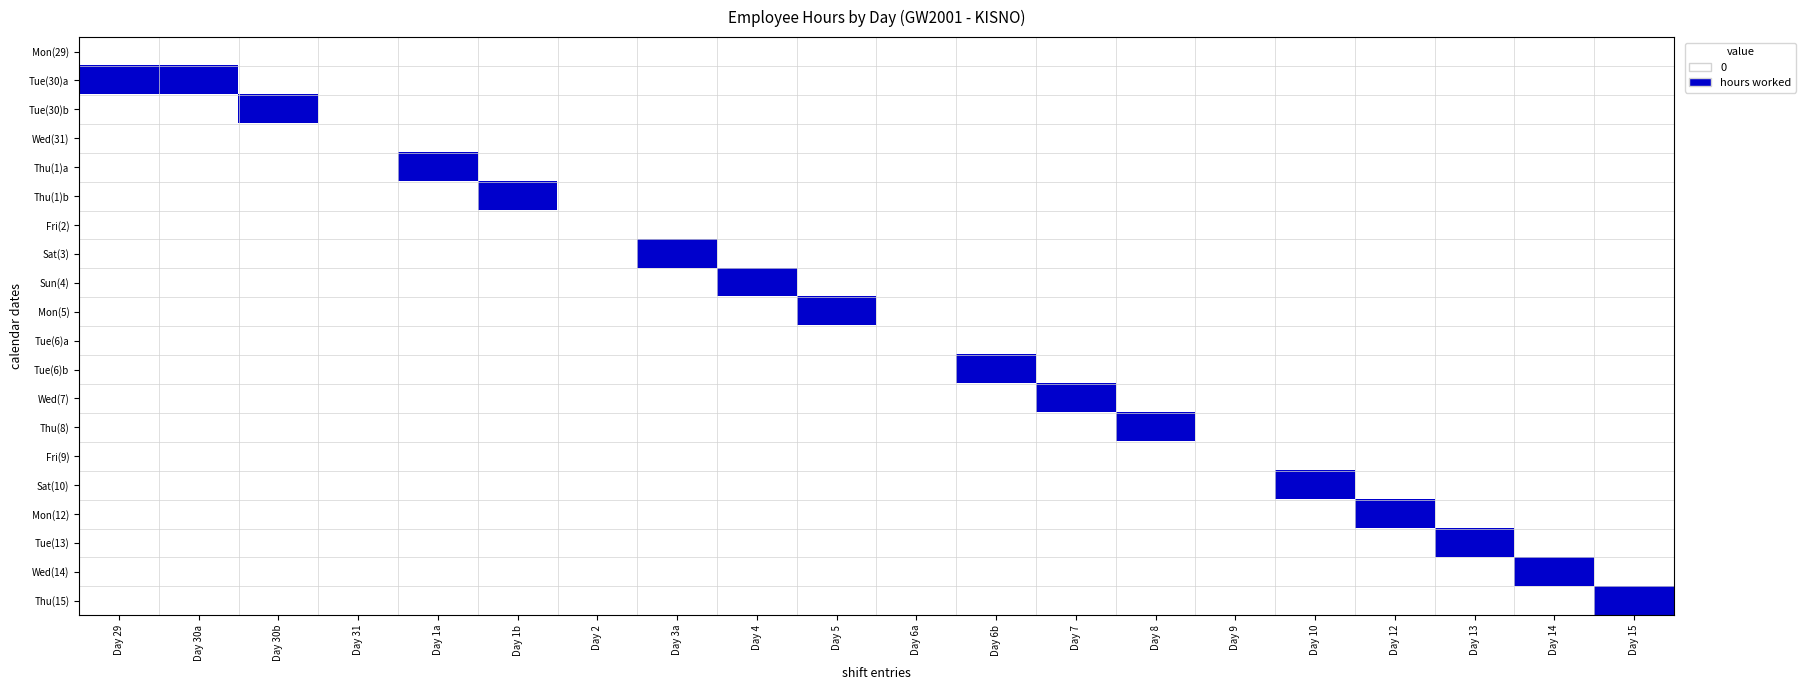

Reading right to left, extract all data points from this chart.

Mon(29): Day 15=0	Day 14=0	Day 13=0	Day 12=0	Day 10=0	Day 9=0	Day 8=0	Day 7=0	Day 6b=0	Day 6a=0	Day 5=0	Day 4=0	Day 3a=0	Day 2=0	Day 1b=0	Day 1a=0	Day 31=0	Day 30b=0	Day 30a=0	Day 29=0
Tue(30)a: Day 15=0	Day 14=0	Day 13=0	Day 12=0	Day 10=0	Day 9=0	Day 8=0	Day 7=0	Day 6b=0	Day 6a=0	Day 5=0	Day 4=0	Day 3a=0	Day 2=0	Day 1b=0	Day 1a=0	Day 31=0	Day 30b=0	Day 30a=1	Day 29=1
Tue(30)b: Day 15=0	Day 14=0	Day 13=0	Day 12=0	Day 10=0	Day 9=0	Day 8=0	Day 7=0	Day 6b=0	Day 6a=0	Day 5=0	Day 4=0	Day 3a=0	Day 2=0	Day 1b=0	Day 1a=0	Day 31=0	Day 30b=1	Day 30a=0	Day 29=0
Wed(31): Day 15=0	Day 14=0	Day 13=0	Day 12=0	Day 10=0	Day 9=0	Day 8=0	Day 7=0	Day 6b=0	Day 6a=0	Day 5=0	Day 4=0	Day 3a=0	Day 2=0	Day 1b=0	Day 1a=0	Day 31=0	Day 30b=0	Day 30a=0	Day 29=0
Thu(1)a: Day 15=0	Day 14=0	Day 13=0	Day 12=0	Day 10=0	Day 9=0	Day 8=0	Day 7=0	Day 6b=0	Day 6a=0	Day 5=0	Day 4=0	Day 3a=0	Day 2=0	Day 1b=0	Day 1a=1	Day 31=0	Day 30b=0	Day 30a=0	Day 29=0
Thu(1)b: Day 15=0	Day 14=0	Day 13=0	Day 12=0	Day 10=0	Day 9=0	Day 8=0	Day 7=0	Day 6b=0	Day 6a=0	Day 5=0	Day 4=0	Day 3a=0	Day 2=0	Day 1b=1	Day 1a=0	Day 31=0	Day 30b=0	Day 30a=0	Day 29=0
Fri(2): Day 15=0	Day 14=0	Day 13=0	Day 12=0	Day 10=0	Day 9=0	Day 8=0	Day 7=0	Day 6b=0	Day 6a=0	Day 5=0	Day 4=0	Day 3a=0	Day 2=0	Day 1b=0	Day 1a=0	Day 31=0	Day 30b=0	Day 30a=0	Day 29=0
Sat(3): Day 15=0	Day 14=0	Day 13=0	Day 12=0	Day 10=0	Day 9=0	Day 8=0	Day 7=0	Day 6b=0	Day 6a=0	Day 5=0	Day 4=0	Day 3a=1	Day 2=0	Day 1b=0	Day 1a=0	Day 31=0	Day 30b=0	Day 30a=0	Day 29=0
Sun(4): Day 15=0	Day 14=0	Day 13=0	Day 12=0	Day 10=0	Day 9=0	Day 8=0	Day 7=0	Day 6b=0	Day 6a=0	Day 5=0	Day 4=1	Day 3a=0	Day 2=0	Day 1b=0	Day 1a=0	Day 31=0	Day 30b=0	Day 30a=0	Day 29=0
Mon(5): Day 15=0	Day 14=0	Day 13=0	Day 12=0	Day 10=0	Day 9=0	Day 8=0	Day 7=0	Day 6b=0	Day 6a=0	Day 5=1	Day 4=0	Day 3a=0	Day 2=0	Day 1b=0	Day 1a=0	Day 31=0	Day 30b=0	Day 30a=0	Day 29=0
Tue(6)a: Day 15=0	Day 14=0	Day 13=0	Day 12=0	Day 10=0	Day 9=0	Day 8=0	Day 7=0	Day 6b=0	Day 6a=0	Day 5=0	Day 4=0	Day 3a=0	Day 2=0	Day 1b=0	Day 1a=0	Day 31=0	Day 30b=0	Day 30a=0	Day 29=0
Tue(6)b: Day 15=0	Day 14=0	Day 13=0	Day 12=0	Day 10=0	Day 9=0	Day 8=0	Day 7=0	Day 6b=1	Day 6a=0	Day 5=0	Day 4=0	Day 3a=0	Day 2=0	Day 1b=0	Day 1a=0	Day 31=0	Day 30b=0	Day 30a=0	Day 29=0
Wed(7): Day 15=0	Day 14=0	Day 13=0	Day 12=0	Day 10=0	Day 9=0	Day 8=0	Day 7=1	Day 6b=0	Day 6a=0	Day 5=0	Day 4=0	Day 3a=0	Day 2=0	Day 1b=0	Day 1a=0	Day 31=0	Day 30b=0	Day 30a=0	Day 29=0
Thu(8): Day 15=0	Day 14=0	Day 13=0	Day 12=0	Day 10=0	Day 9=0	Day 8=1	Day 7=0	Day 6b=0	Day 6a=0	Day 5=0	Day 4=0	Day 3a=0	Day 2=0	Day 1b=0	Day 1a=0	Day 31=0	Day 30b=0	Day 30a=0	Day 29=0
Fri(9): Day 15=0	Day 14=0	Day 13=0	Day 12=0	Day 10=0	Day 9=0	Day 8=0	Day 7=0	Day 6b=0	Day 6a=0	Day 5=0	Day 4=0	Day 3a=0	Day 2=0	Day 1b=0	Day 1a=0	Day 31=0	Day 30b=0	Day 30a=0	Day 29=0
Sat(10): Day 15=0	Day 14=0	Day 13=0	Day 12=0	Day 10=1	Day 9=0	Day 8=0	Day 7=0	Day 6b=0	Day 6a=0	Day 5=0	Day 4=0	Day 3a=0	Day 2=0	Day 1b=0	Day 1a=0	Day 31=0	Day 30b=0	Day 30a=0	Day 29=0
Mon(12): Day 15=0	Day 14=0	Day 13=0	Day 12=1	Day 10=0	Day 9=0	Day 8=0	Day 7=0	Day 6b=0	Day 6a=0	Day 5=0	Day 4=0	Day 3a=0	Day 2=0	Day 1b=0	Day 1a=0	Day 31=0	Day 30b=0	Day 30a=0	Day 29=0
Tue(13): Day 15=0	Day 14=0	Day 13=1	Day 12=0	Day 10=0	Day 9=0	Day 8=0	Day 7=0	Day 6b=0	Day 6a=0	Day 5=0	Day 4=0	Day 3a=0	Day 2=0	Day 1b=0	Day 1a=0	Day 31=0	Day 30b=0	Day 30a=0	Day 29=0
Wed(14): Day 15=0	Day 14=1	Day 13=0	Day 12=0	Day 10=0	Day 9=0	Day 8=0	Day 7=0	Day 6b=0	Day 6a=0	Day 5=0	Day 4=0	Day 3a=0	Day 2=0	Day 1b=0	Day 1a=0	Day 31=0	Day 30b=0	Day 30a=0	Day 29=0
Thu(15): Day 15=1	Day 14=0	Day 13=0	Day 12=0	Day 10=0	Day 9=0	Day 8=0	Day 7=0	Day 6b=0	Day 6a=0	Day 5=0	Day 4=0	Day 3a=0	Day 2=0	Day 1b=0	Day 1a=0	Day 31=0	Day 30b=0	Day 30a=0	Day 29=0